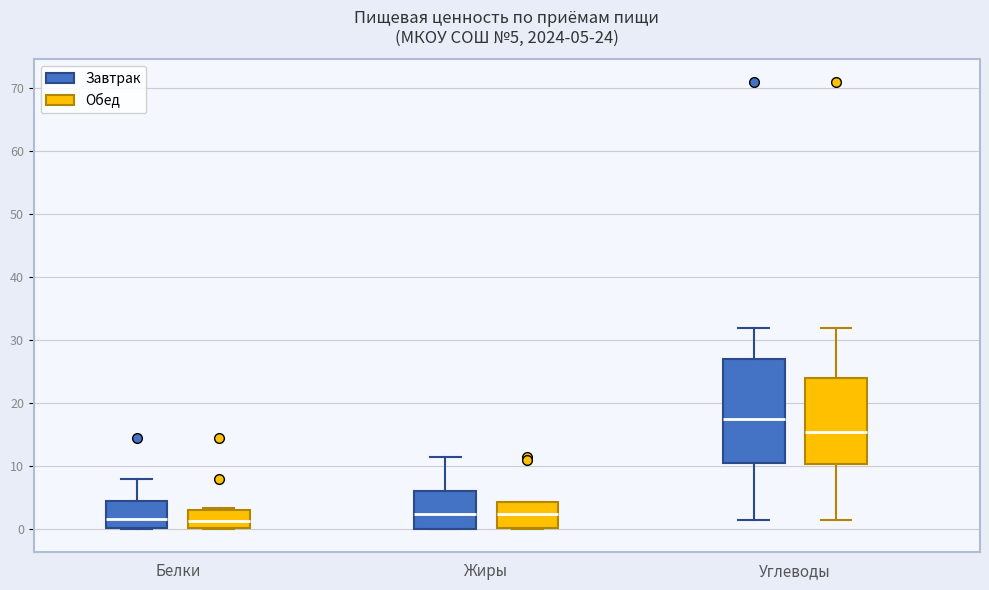

Comparing the boxes themselves (not the whiskers), which one is the tallest?

Углеводы (Завтрак)